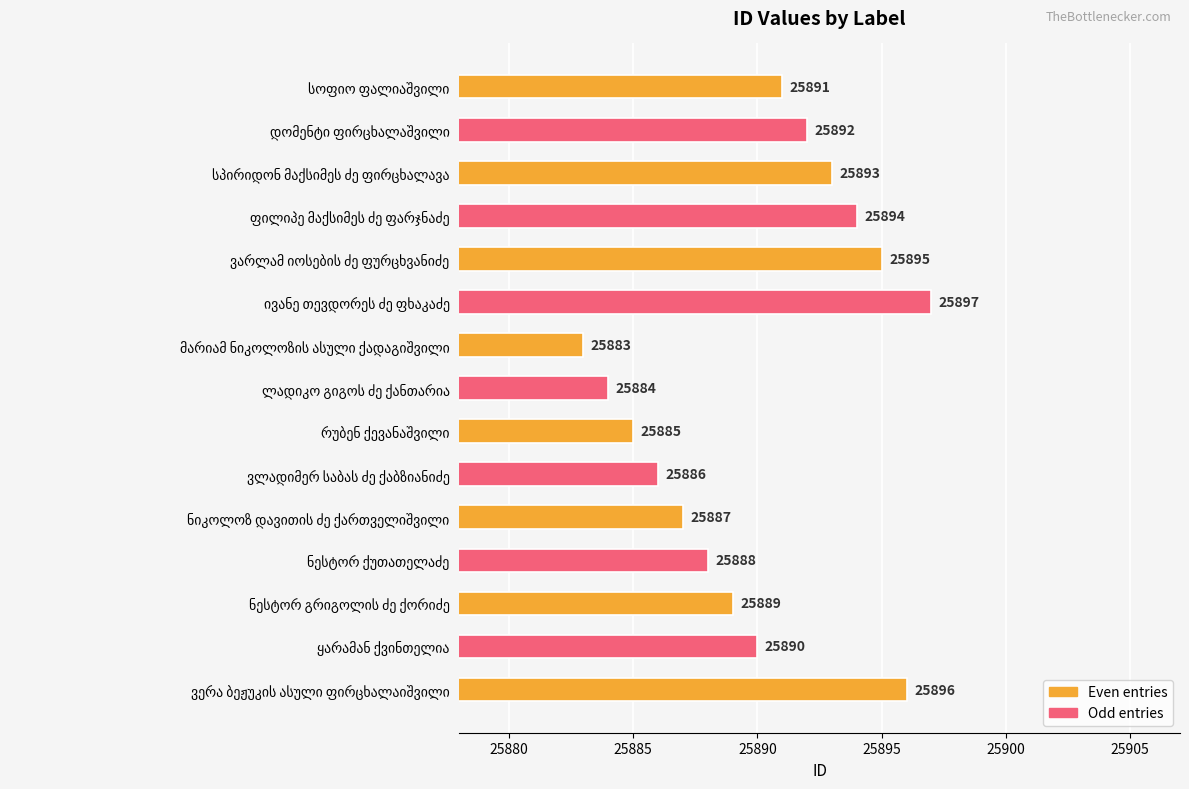

Does the chart contain any negative values?

No